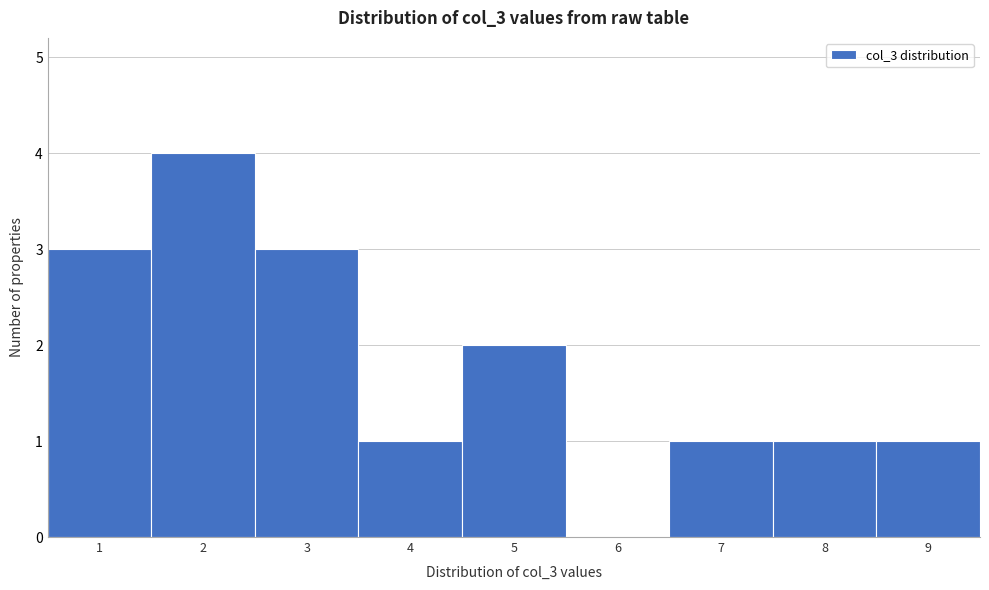

Reading left to right, transcribe this chart: for each bar, give the range it covers on the x-axis and its height. The values are not printed on the chart, so give them approximately, as read against the axis.

0.5 to 1.5: 3
1.5 to 2.5: 4
2.5 to 3.5: 3
3.5 to 4.5: 1
4.5 to 5.5: 2
5.5 to 6.5: 0
6.5 to 7.5: 1
7.5 to 8.5: 1
8.5 to 9.5: 1